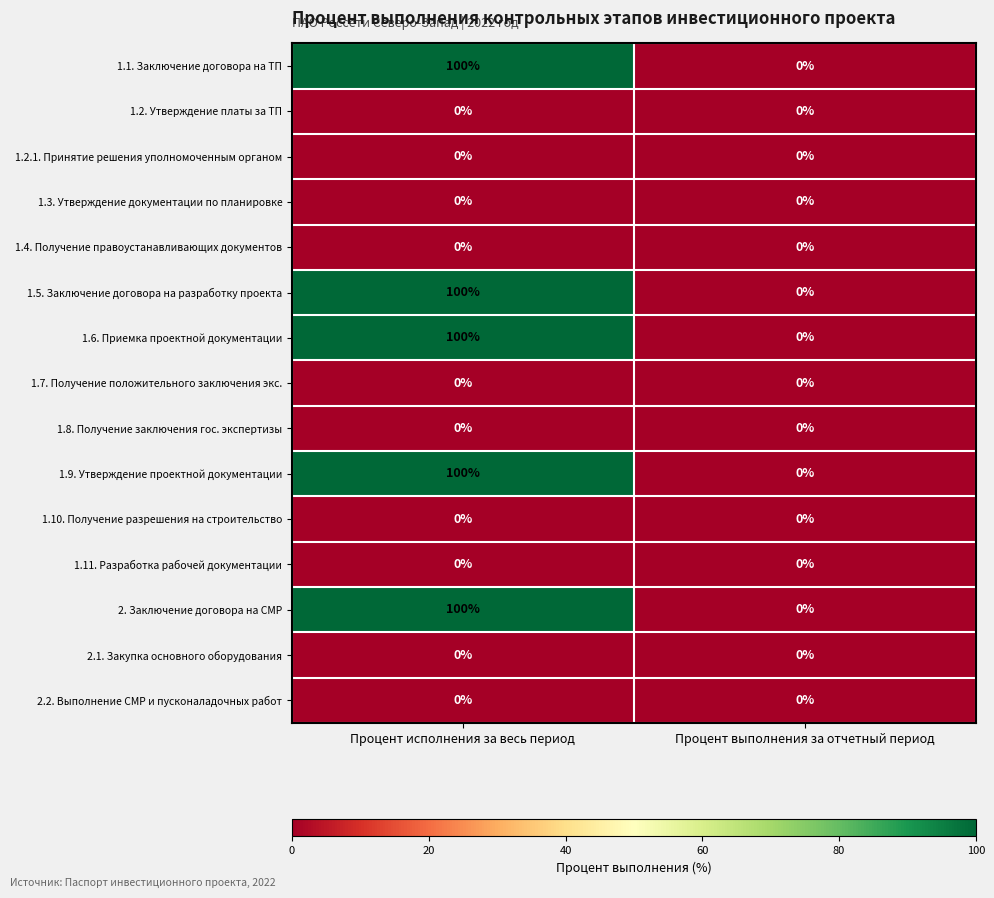

At which category is the sum across all series the highest?

Процент исполнения за весь период